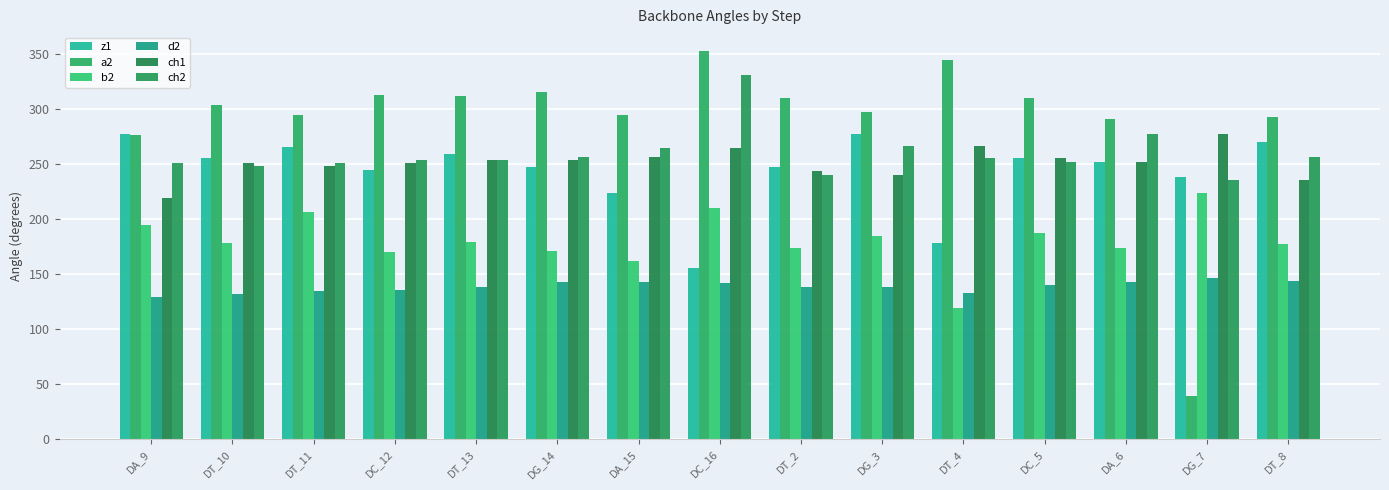

How many distinct data groups are displayed?

6